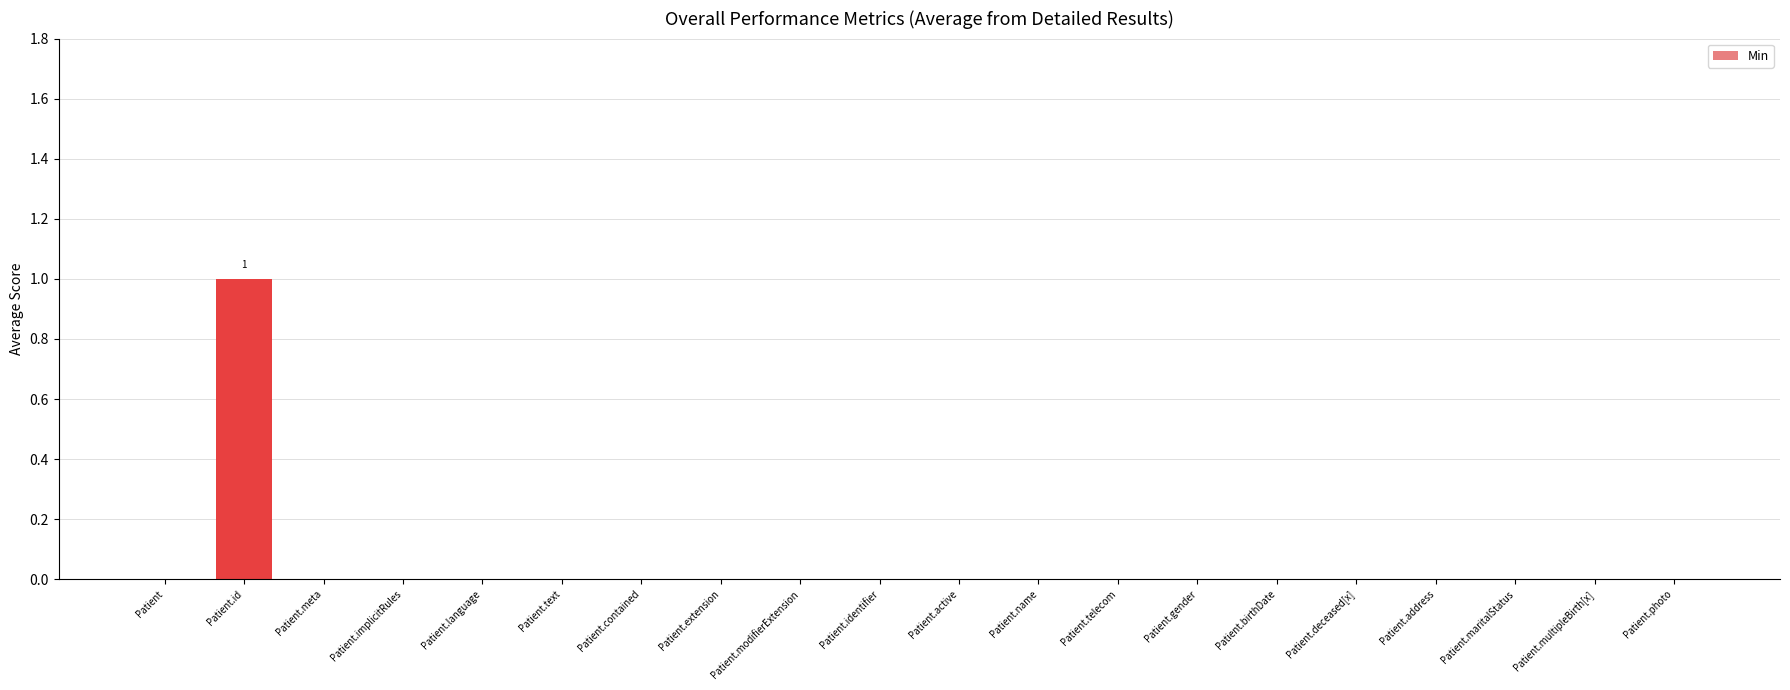

Is it true that the value at Patient.active is 0?

True